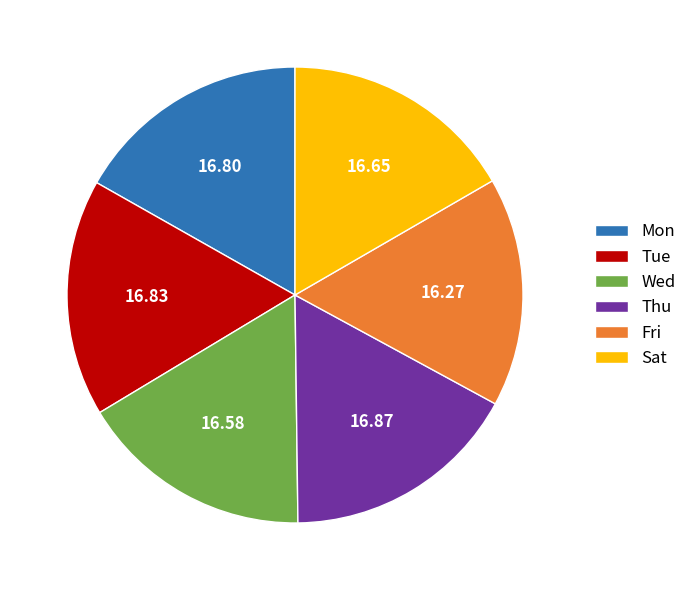

What is the ratio of the value at Fri to the value at Wed?

1.0